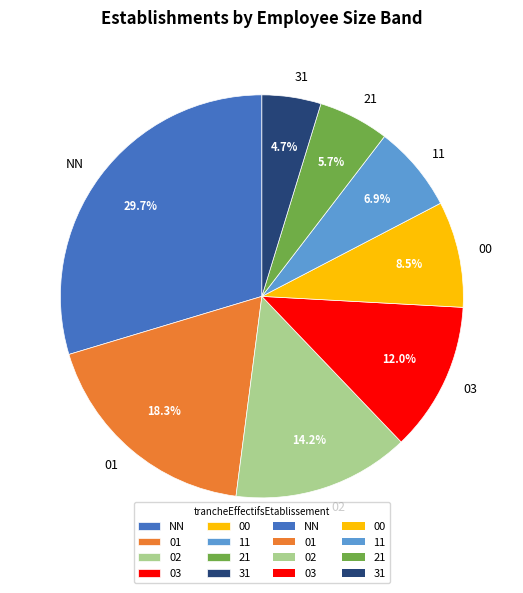

What is the smallest slice in the pie chart?

31